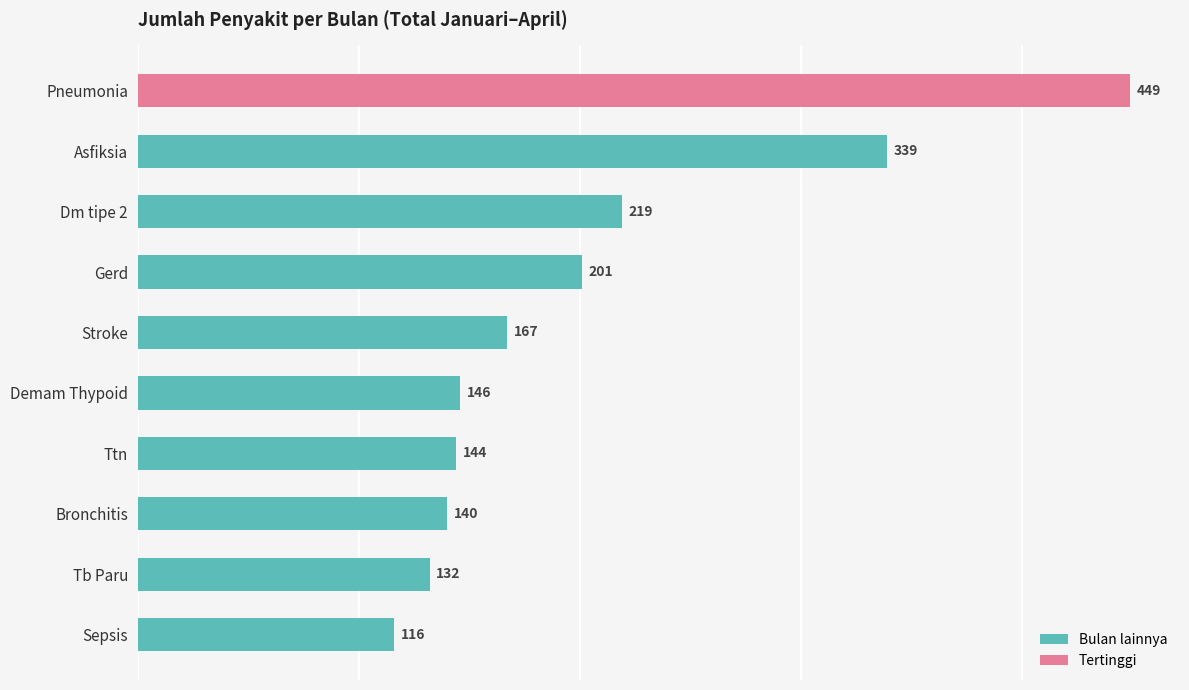

What is the sum of all values?

2053